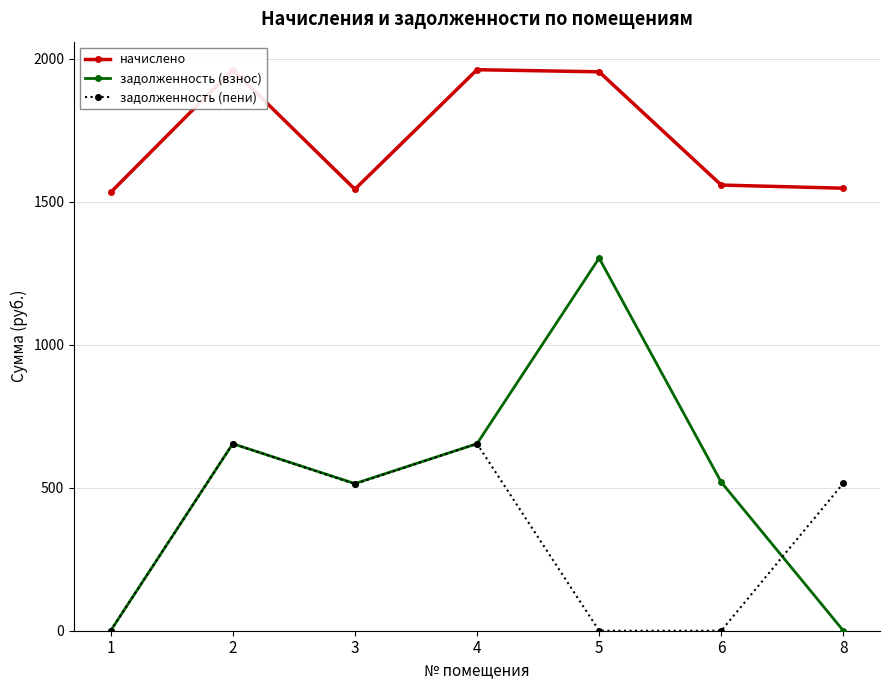

Reading left to right, transcribe all the data shown in this chart.

начислено: 1=1532.4	2=1961.3	3=1543.4	4=1961.3	5=1954.0	6=1558.0	8=1547.0
задолженность (взнос): 1=0.0	2=653.8	3=514.5	4=653.8	5=1302.7	6=519.4	8=0.0
задолженность (пени): 1=0.0	2=653.8	3=512.8	4=653.8	5=0.0	6=0.0	8=515.7